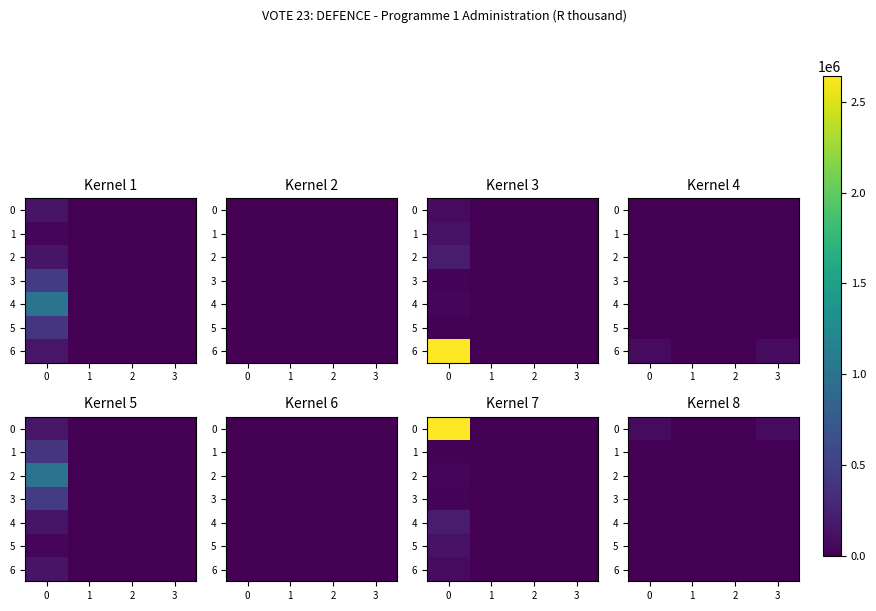

Rank the series at 3 from lowest to highest value.

1, 2, 3, 4, 5, 6, 0